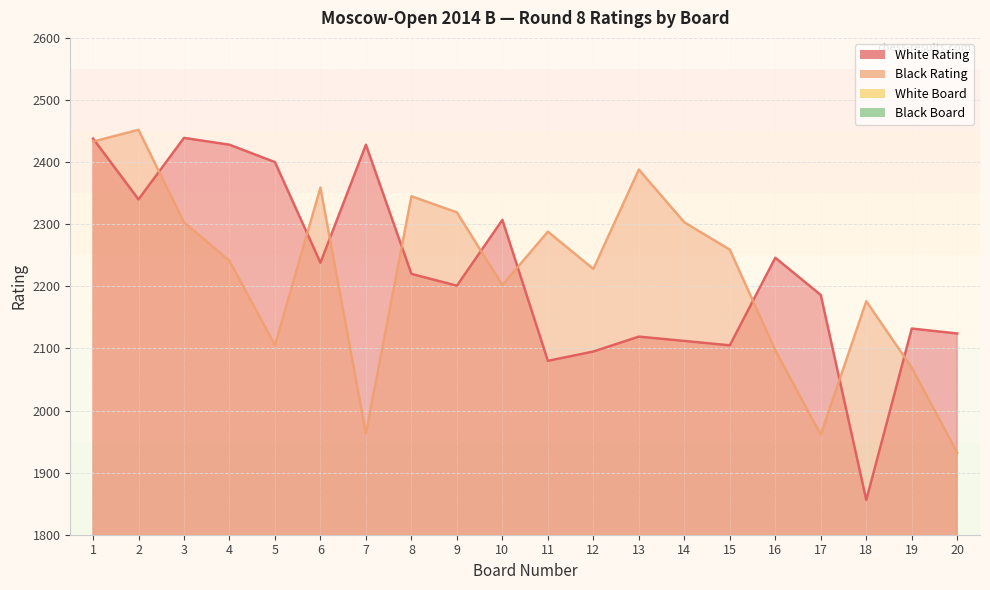

True or false: Black Rating and Black Board cross at least once.

False